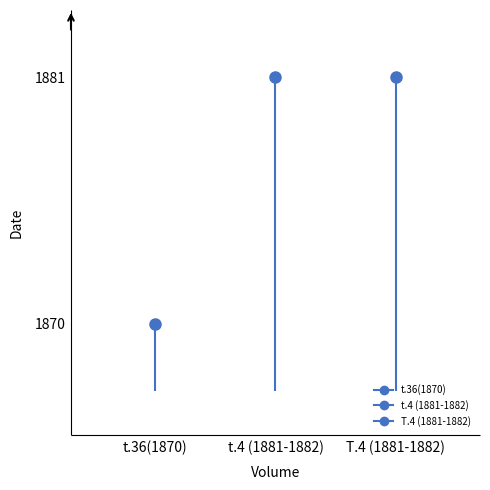

What is the minimum value for t.36(1870)?

1867